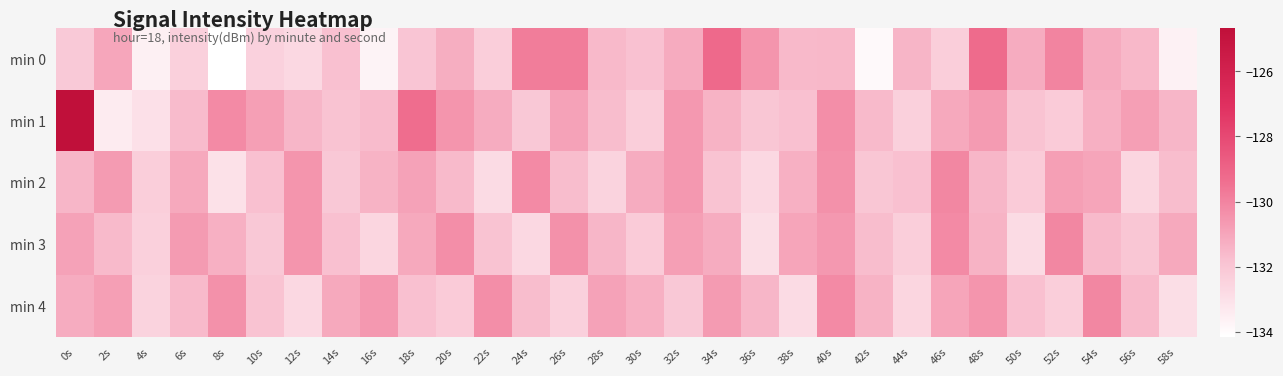

Reading left to right, transcribe all the data shown in this chart.

min 0: 0s=-132.1	2s=-131.0	4s=-133.6	6s=-132.4	8s=-134.1	10s=-132.4	12s=-132.7	14s=-131.8	16s=-133.7	18s=-132.0	20s=-131.2	22s=-132.3	24s=-129.8	26s=-129.8	28s=-131.6	30s=-131.8	32s=-131.2	34s=-129.2	36s=-130.5	38s=-131.6	40s=-131.5	42s=-133.9	44s=-131.5	46s=-132.3	48s=-129.2	50s=-131.2	52s=-130.0	54s=-131.2	56s=-131.5	58s=-133.6
min 1: 0s=-124.7	2s=-133.4	4s=-133.0	6s=-131.7	8s=-130.2	10s=-130.8	12s=-131.5	14s=-131.9	16s=-131.6	18s=-129.3	20s=-130.5	22s=-131.2	24s=-132.1	26s=-130.9	28s=-131.7	30s=-132.3	32s=-130.6	34s=-131.4	36s=-132.0	38s=-131.8	40s=-130.3	42s=-131.6	44s=-132.4	46s=-131.1	48s=-130.7	50s=-131.9	52s=-132.2	54s=-131.3	56s=-130.8	58s=-131.5
min 2: 0s=-131.5	2s=-130.7	4s=-132.3	6s=-131.1	8s=-133.0	10s=-131.8	12s=-130.5	14s=-132.1	16s=-131.4	18s=-130.9	20s=-131.6	22s=-132.8	24s=-130.2	26s=-131.7	28s=-132.5	30s=-131.2	32s=-130.6	34s=-131.9	36s=-132.7	38s=-131.3	40s=-130.4	42s=-132.0	44s=-131.8	46s=-130.1	48s=-131.5	50s=-132.2	52s=-130.8	54s=-131.0	56s=-132.6	58s=-131.7
min 3: 0s=-130.9	2s=-131.6	4s=-132.4	6s=-130.7	8s=-131.3	10s=-132.1	12s=-130.5	14s=-131.8	16s=-132.6	18s=-131.1	20s=-130.3	22s=-131.9	24s=-132.7	26s=-130.4	28s=-131.5	30s=-132.2	32s=-130.8	34s=-131.2	36s=-132.9	38s=-131.0	40s=-130.6	42s=-131.7	44s=-132.3	46s=-130.2	48s=-131.4	50s=-132.8	52s=-130.1	54s=-131.6	56s=-132.0	58s=-131.1
min 4: 0s=-131.2	2s=-130.8	4s=-132.5	6s=-131.6	8s=-130.4	10s=-131.9	12s=-132.7	14s=-131.1	16s=-130.6	18s=-131.8	20s=-132.2	22s=-130.3	24s=-131.7	26s=-132.4	28s=-130.9	30s=-131.3	32s=-132.1	34s=-130.7	36s=-131.5	38s=-132.8	40s=-130.2	42s=-131.4	44s=-132.6	46s=-131.0	48s=-130.5	50s=-131.8	52s=-132.3	54s=-130.1	56s=-131.6	58s=-132.9